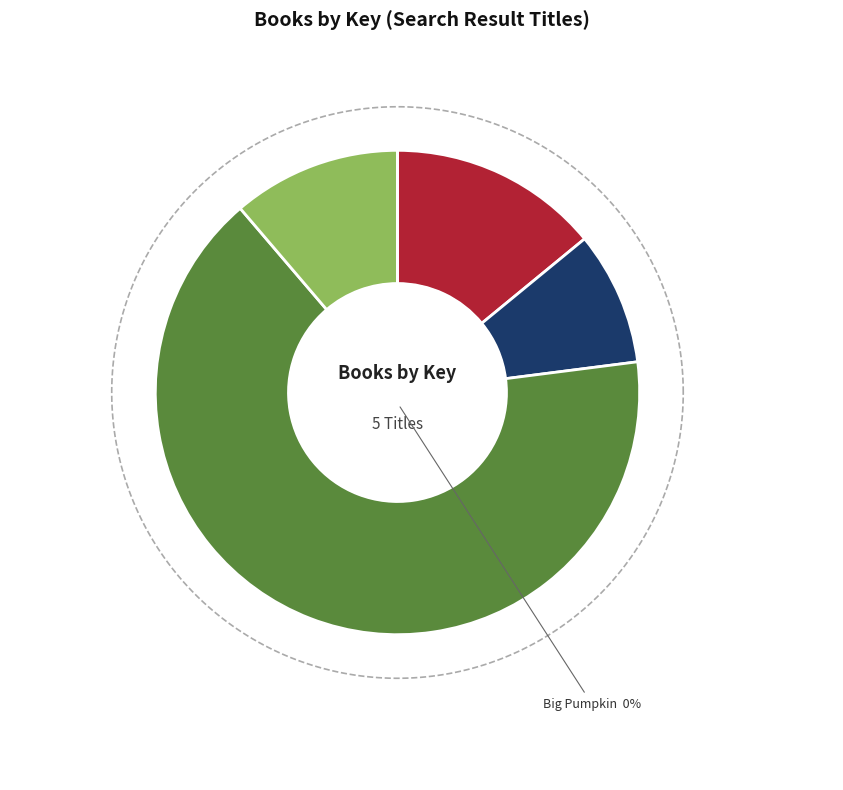

Rank the categories by value from lowest to highest.

Big Pumpkin, LMNO Peas, Biggest Kiss, You Matter, It Takes a Village